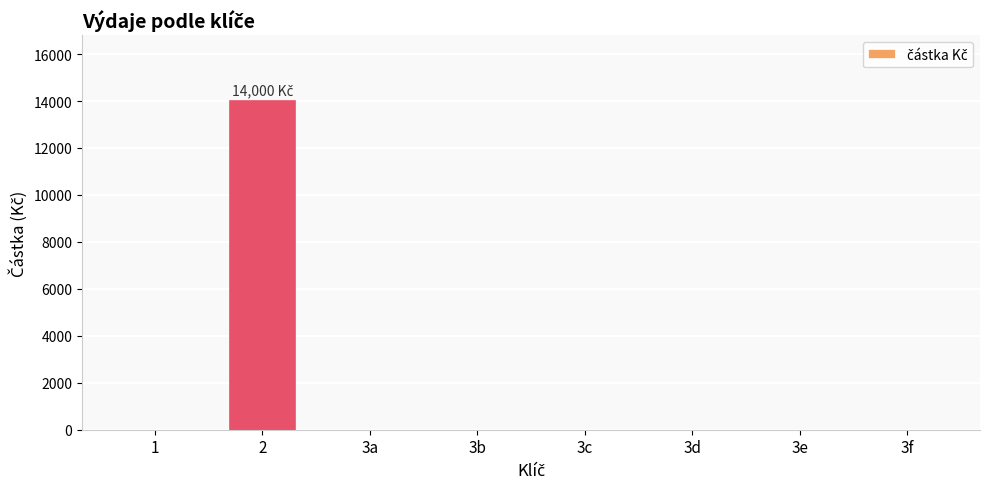

What is the greatest value displayed?

14000